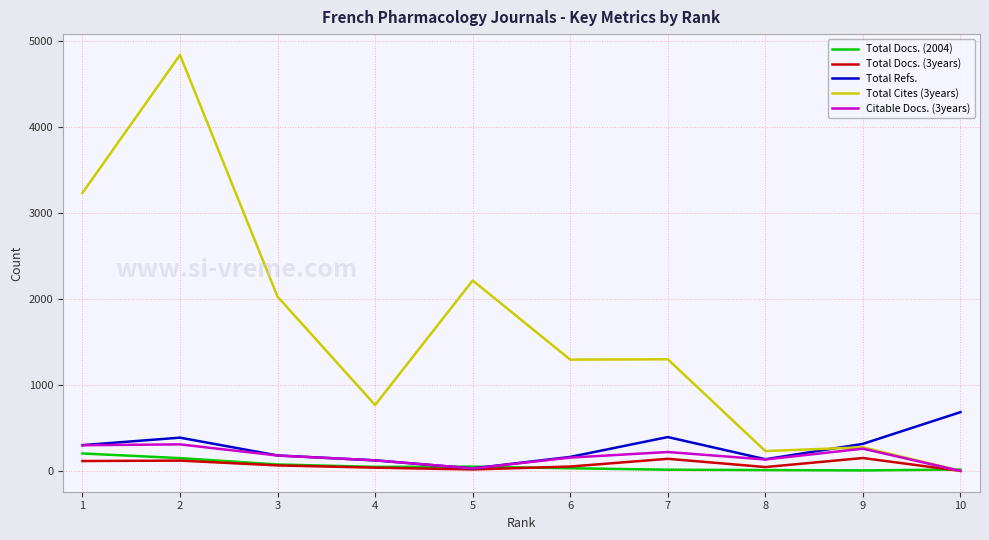

Rank the series by their maximum value, from highest to lowest.

Total Cites (3years), Total Refs., Citable Docs. (3years), Total Docs. (2004), Total Docs. (3years)